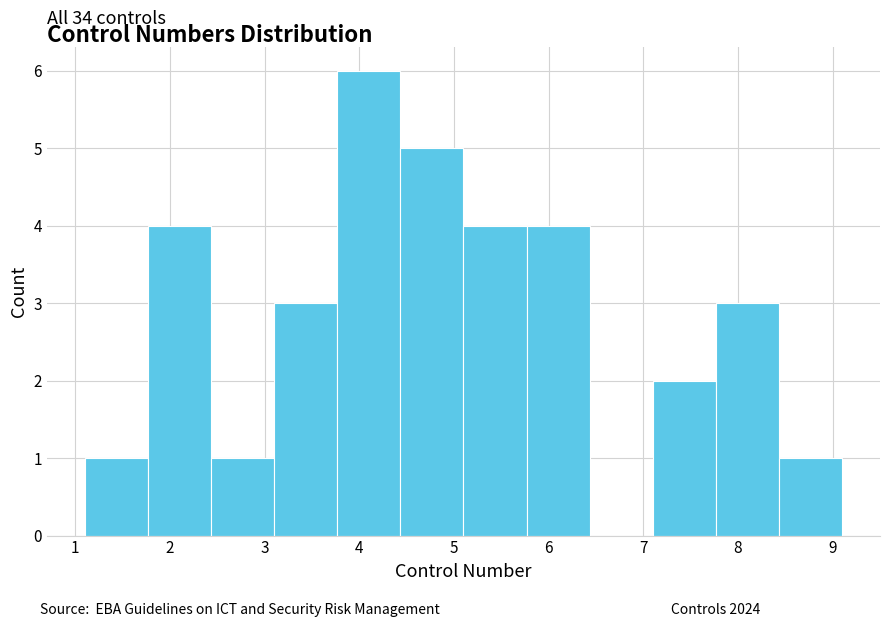

Over which range of the x-axis is the bar tallest?

3.8 to 4.4